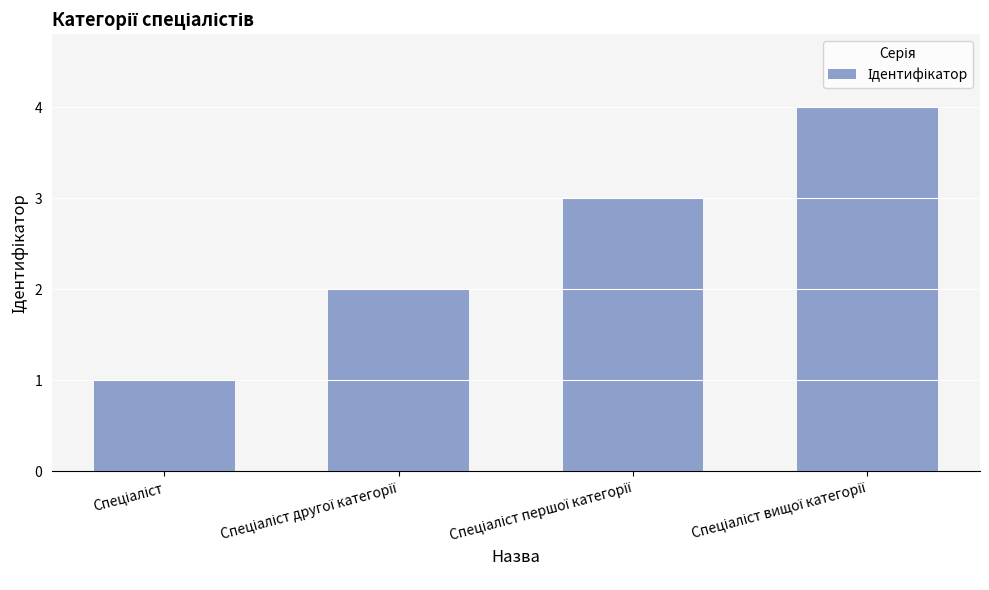

What is the maximum value shown in the chart?

4